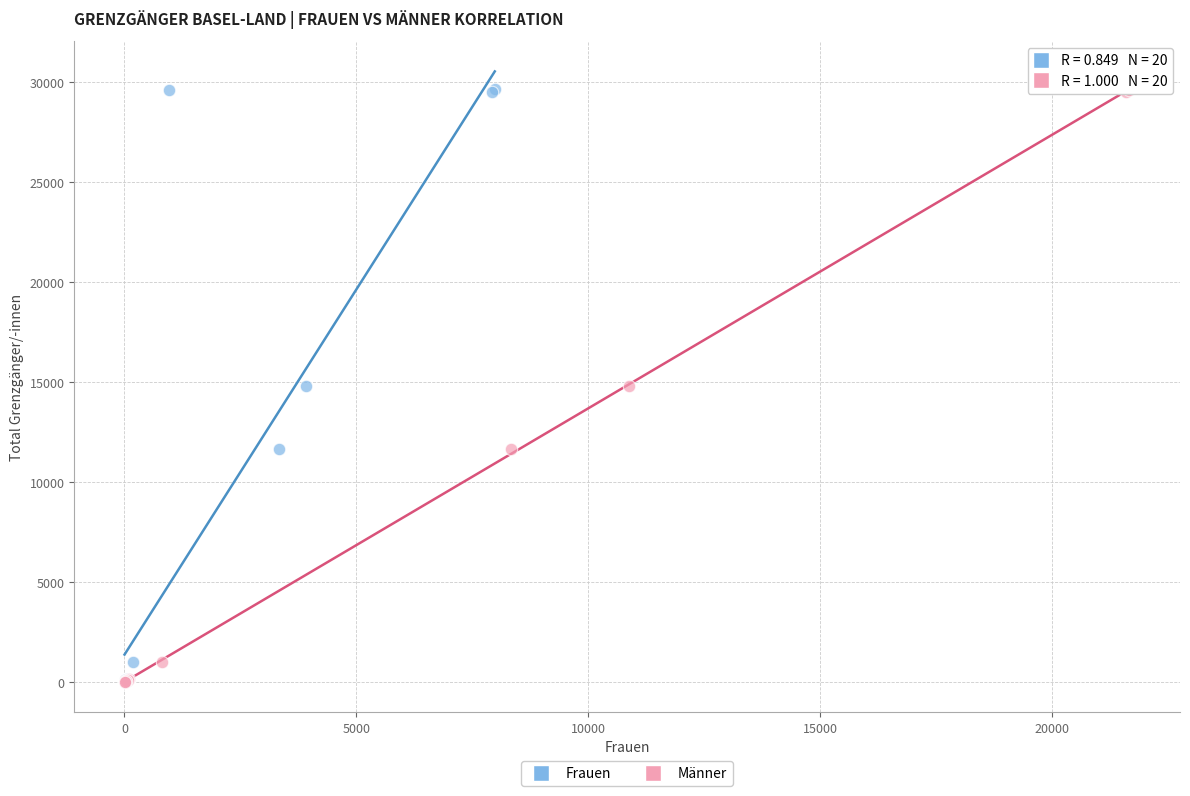

What are all the series names shown in the legend?

Frauen, Männer